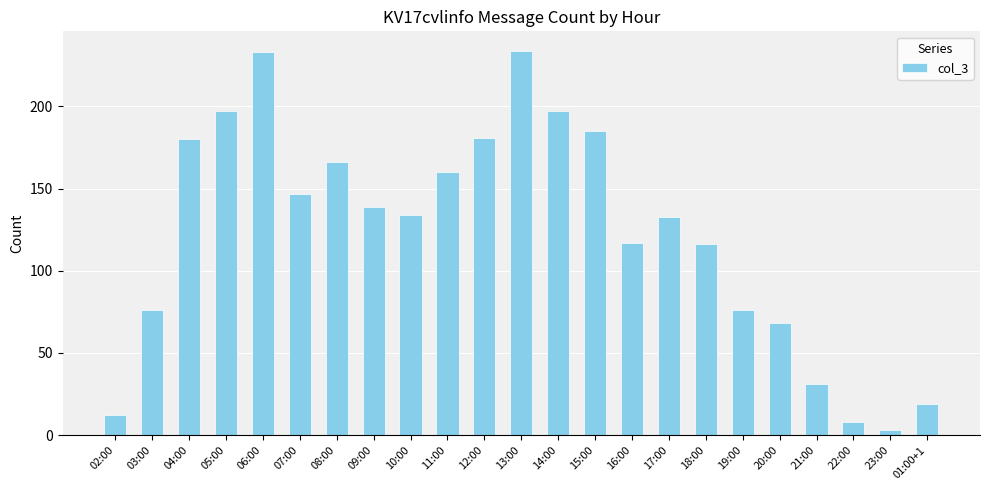

Reading right to left, list all the values displayed in this chart.

19	3	8	31	68	76	116	133	117	185	197	234	181	160	134	139	166	147	233	197	180	76	12